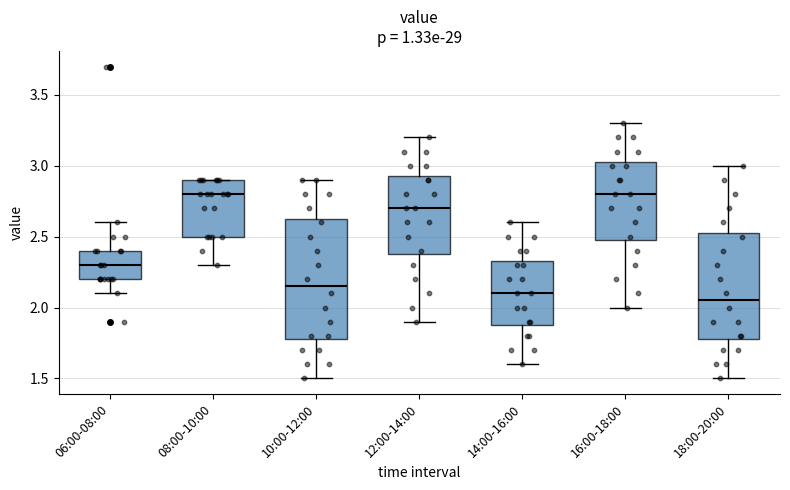

Where does the median line of the box for 12:00-14:00 sit on the y-axis? The values are not printed on the chart, so give them approximately, as read against the axis.

2.70